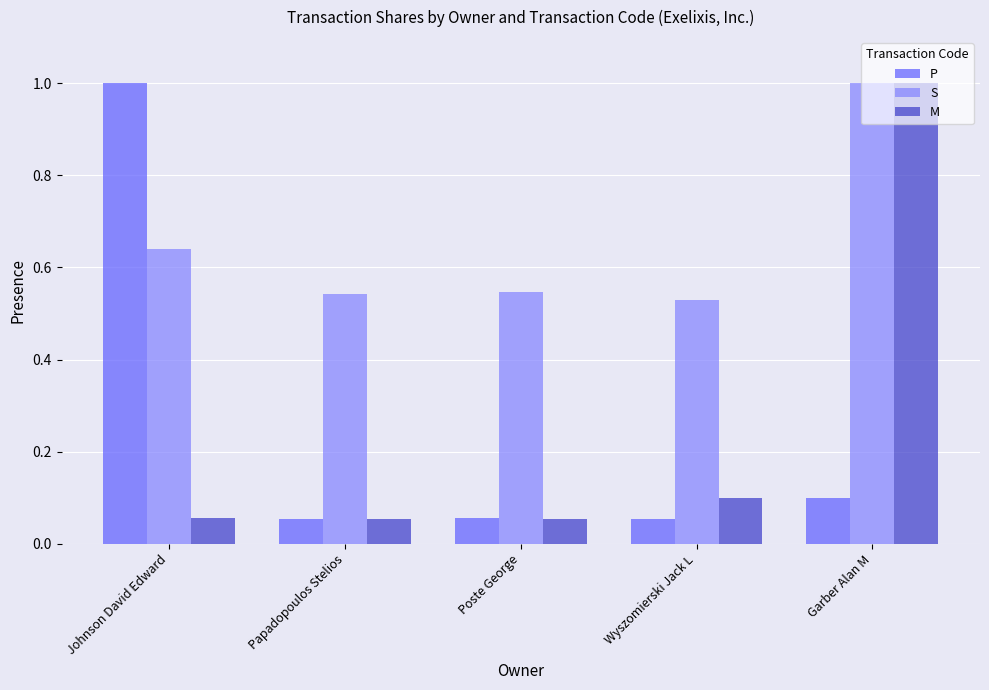

The P series shows 0.0 at Papadopoulos Stelios. True or false?

False